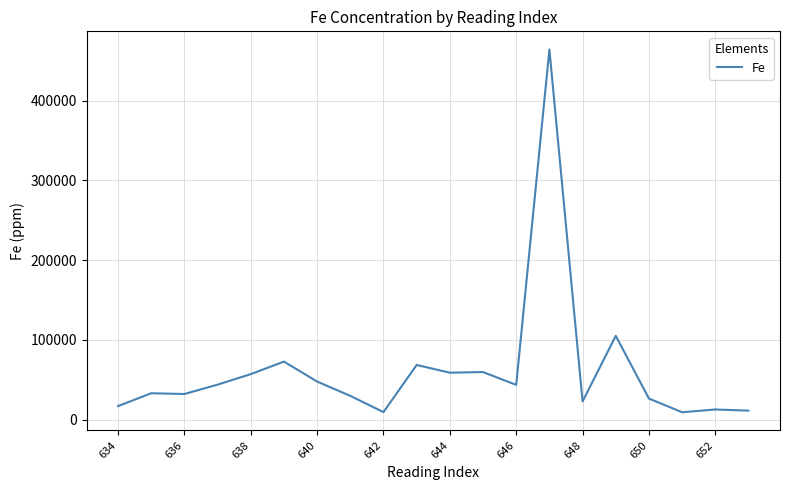

How many lines are shown in the chart?

1